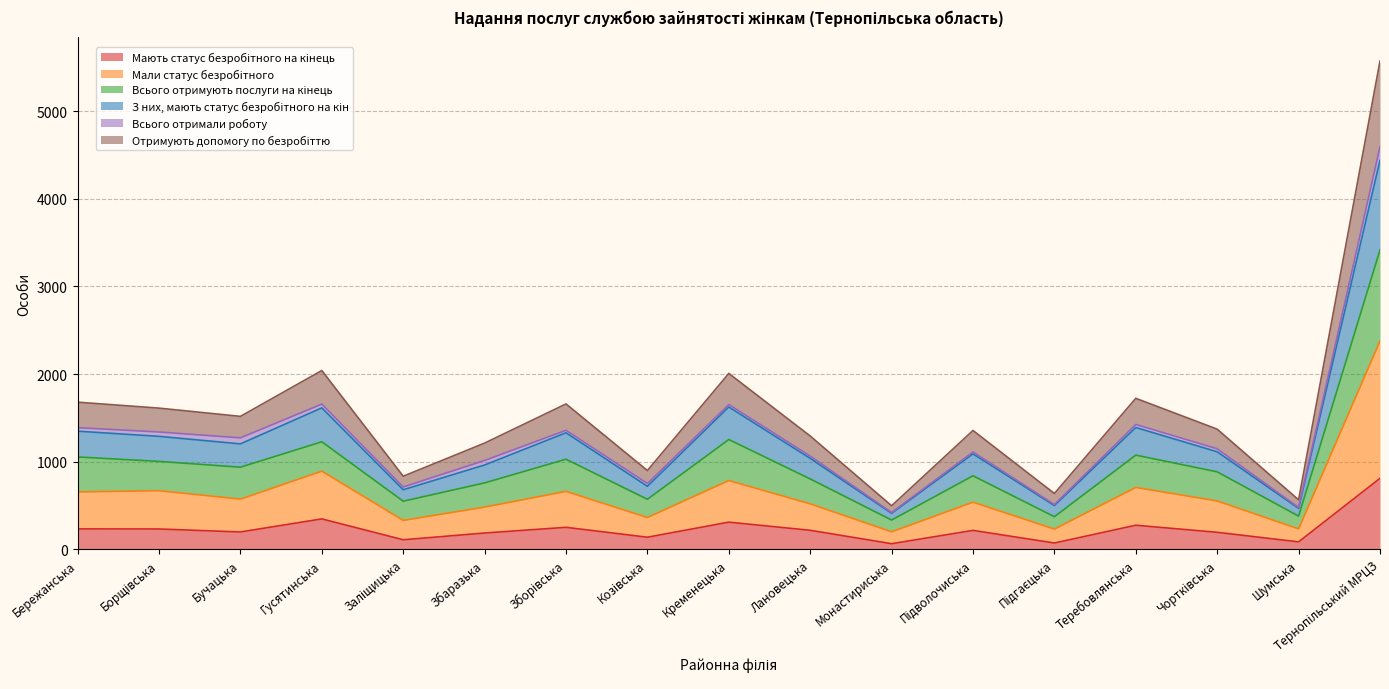

Is it true that Мають статус безробітного на кінець equals 293 at Збаразька?

False